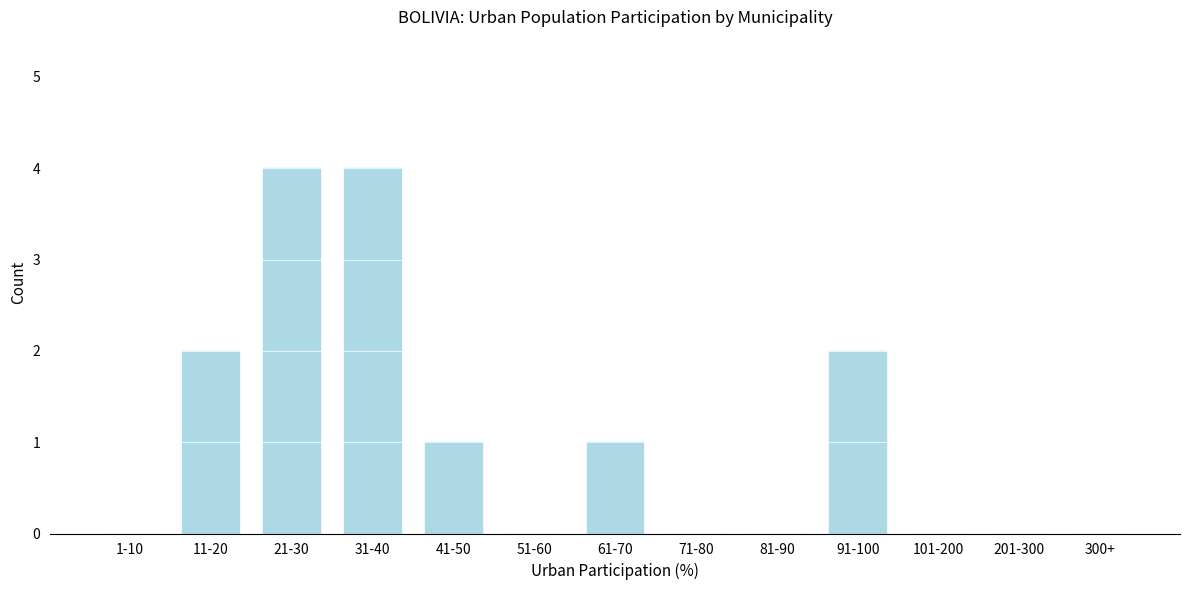

Reading left to right, transcribe all the data shown in this chart.

1-10=0	11-20=2	21-30=4	31-40=4	41-50=1	51-60=0	61-70=1	71-80=0	81-90=0	91-100=2	101-200=0	201-300=0	300+=0